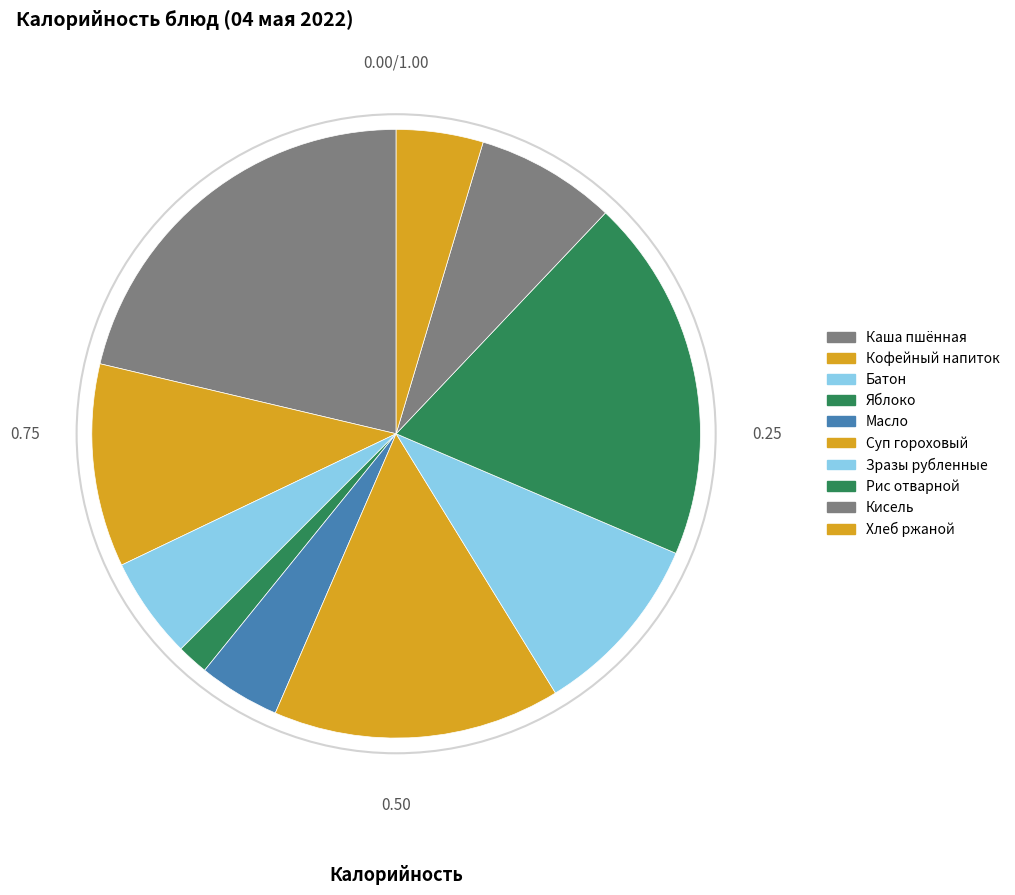

How many slices are in this pie chart?

10